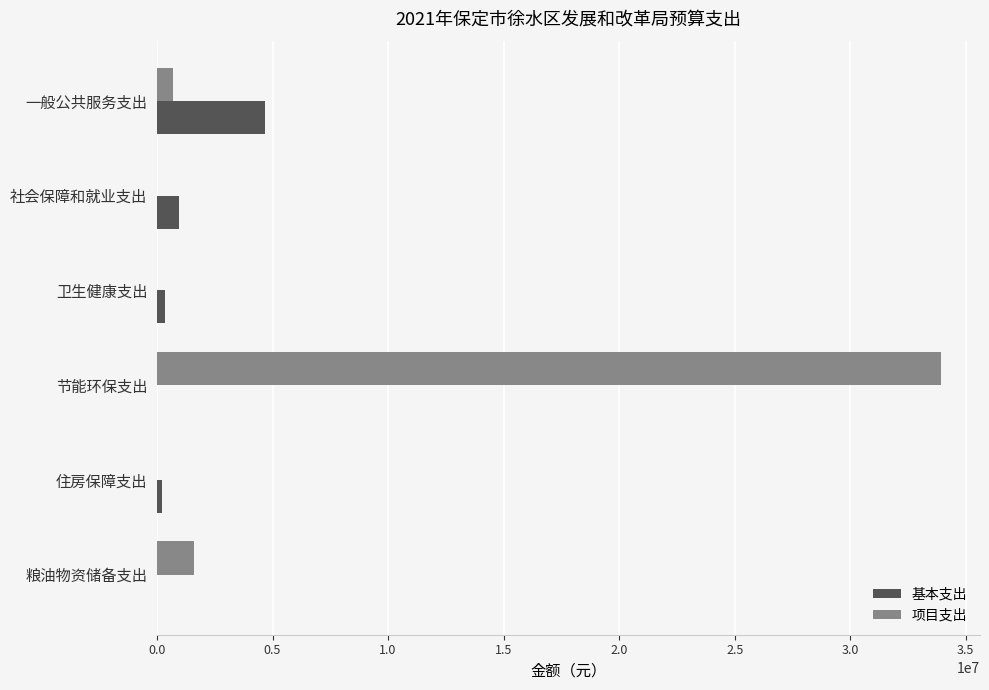

Where is 项目支出 nearest to the value 16960000?

粮油物资储备支出